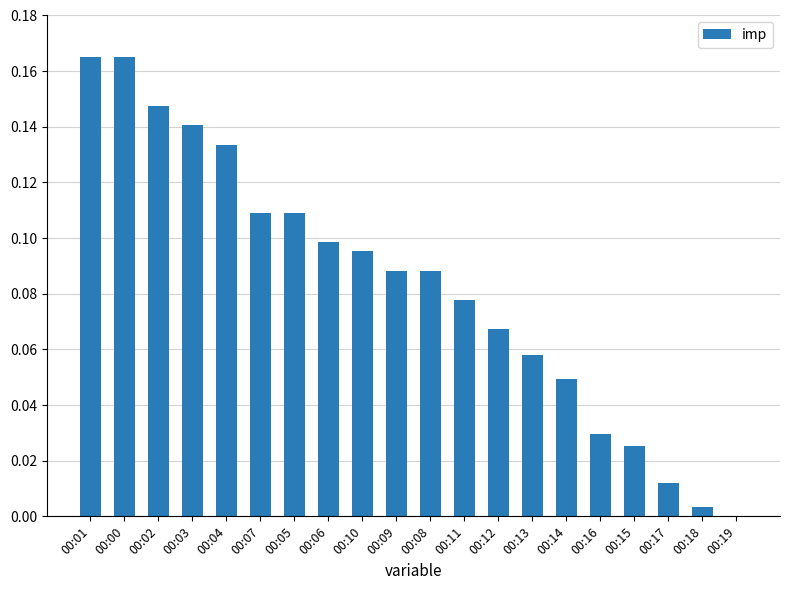

How many data points does each series have?

20